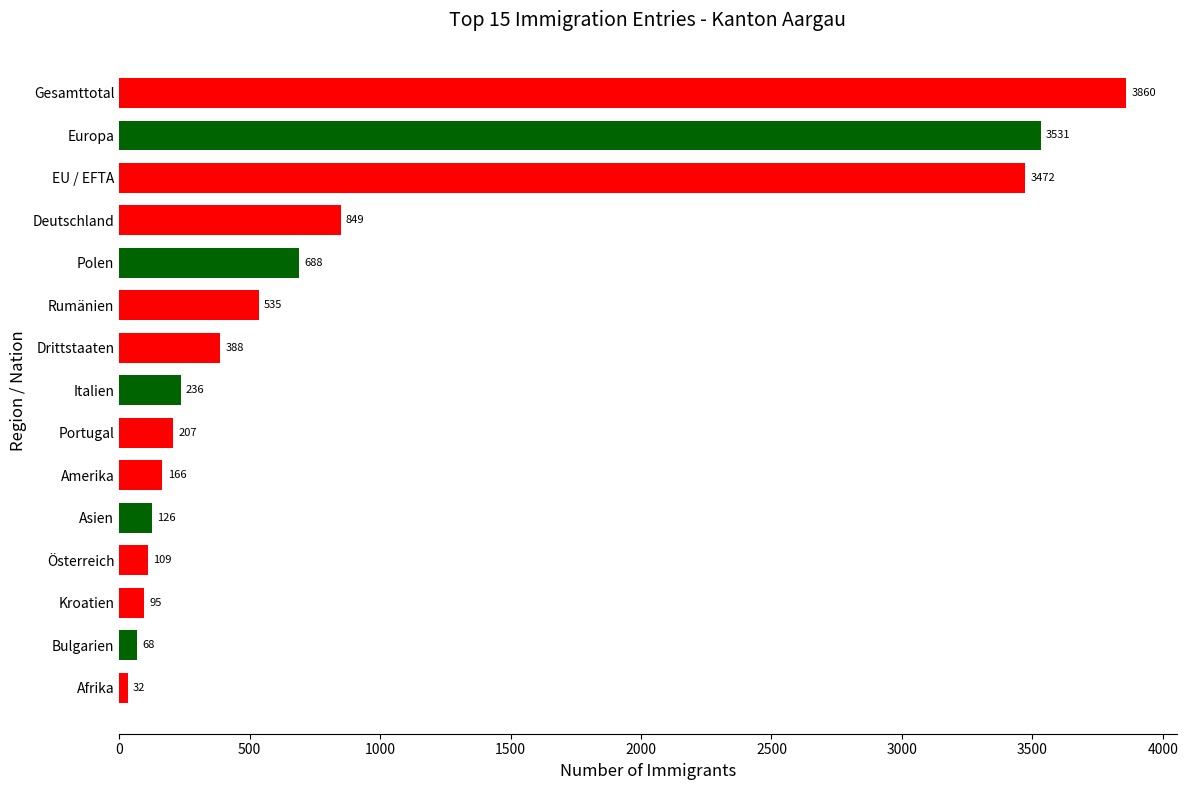

The chart shows a value of 123 at Drittstaaten. True or false?

False